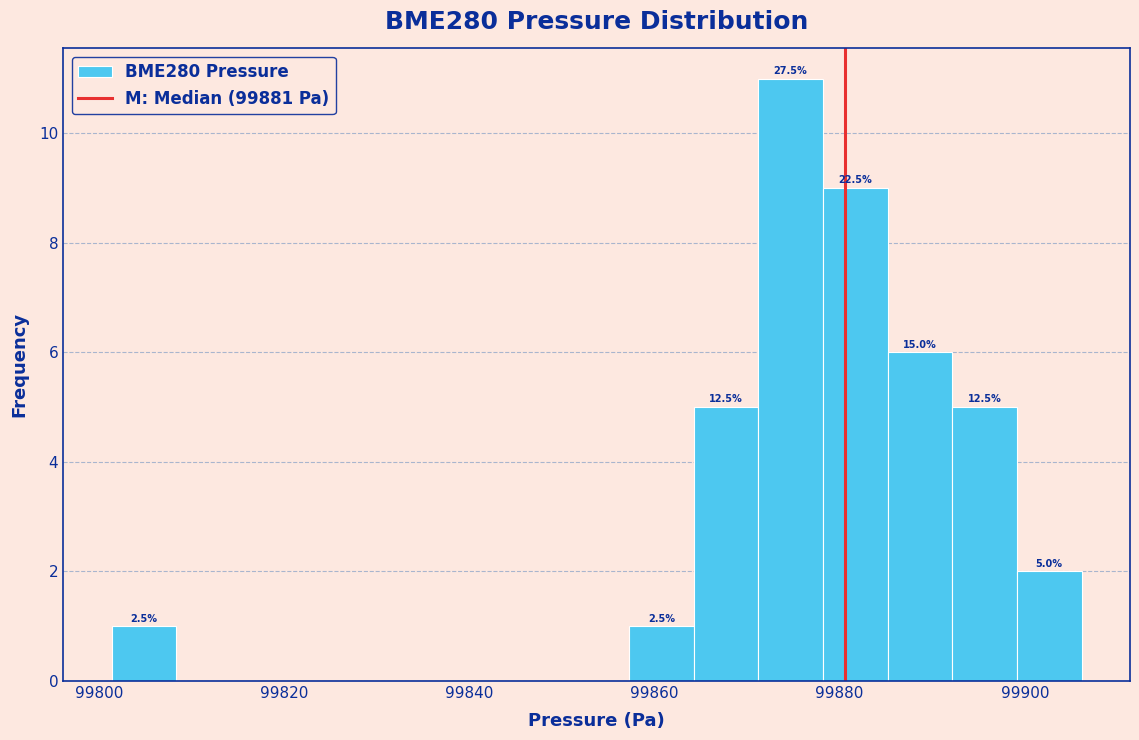

Read against the x-axis, roughly where is the centre of the tallest bar?

99874